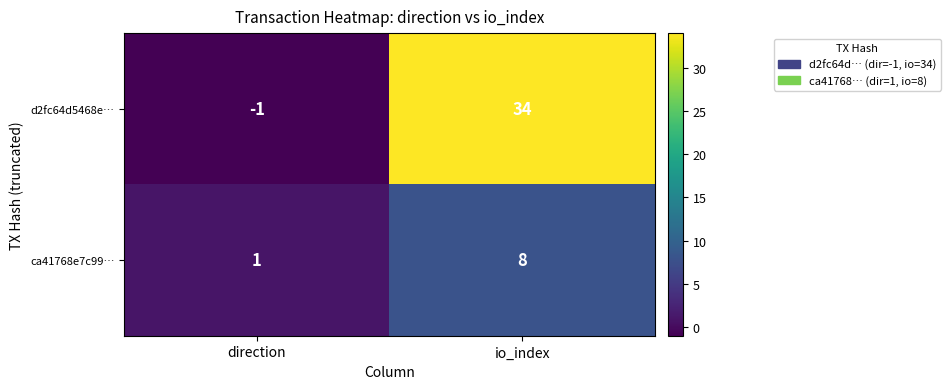

What is the sum of the d2fc64d5468e… values at direction and io_index?

33